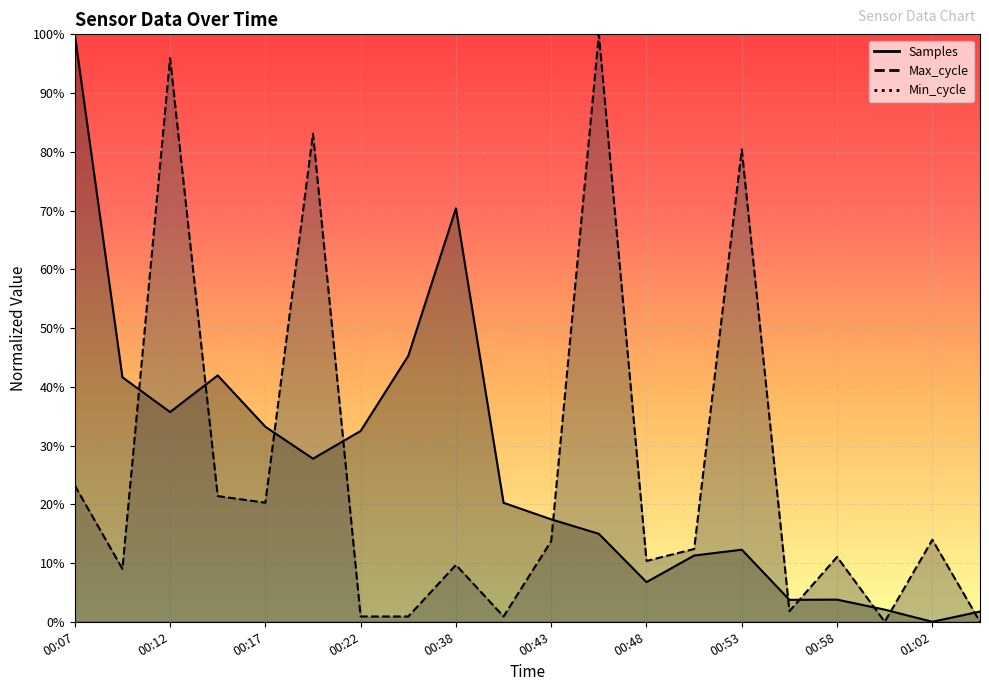

What is the maximum value for Max_cycle?

1.0